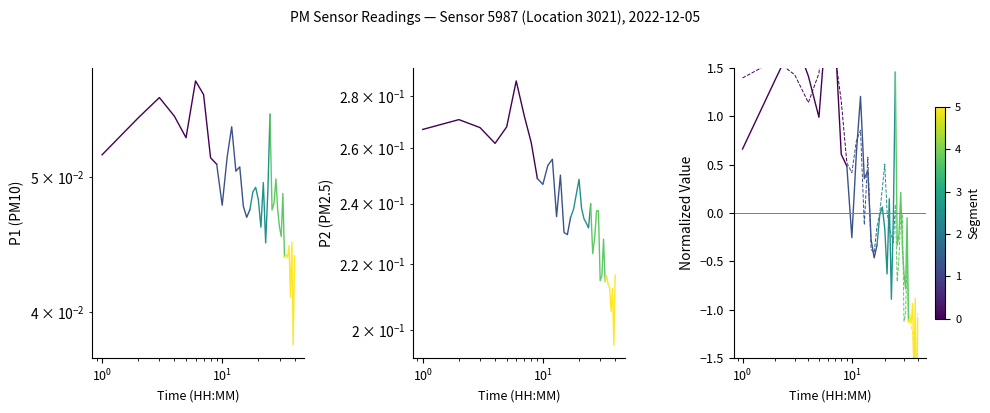

Does the chart have visible grid lines?

No